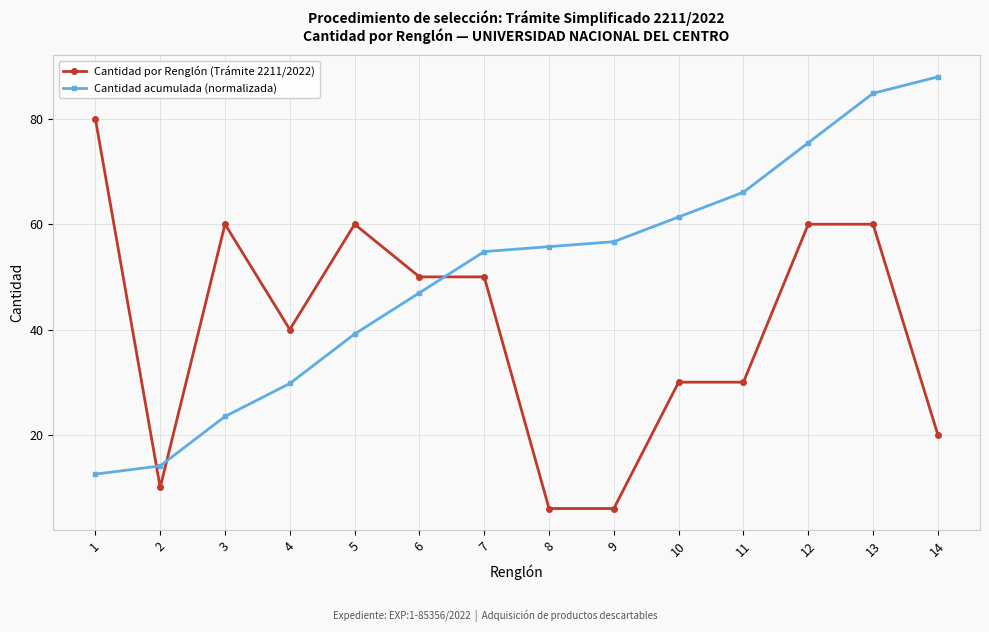

What is the total value across all series at 5?

99.1